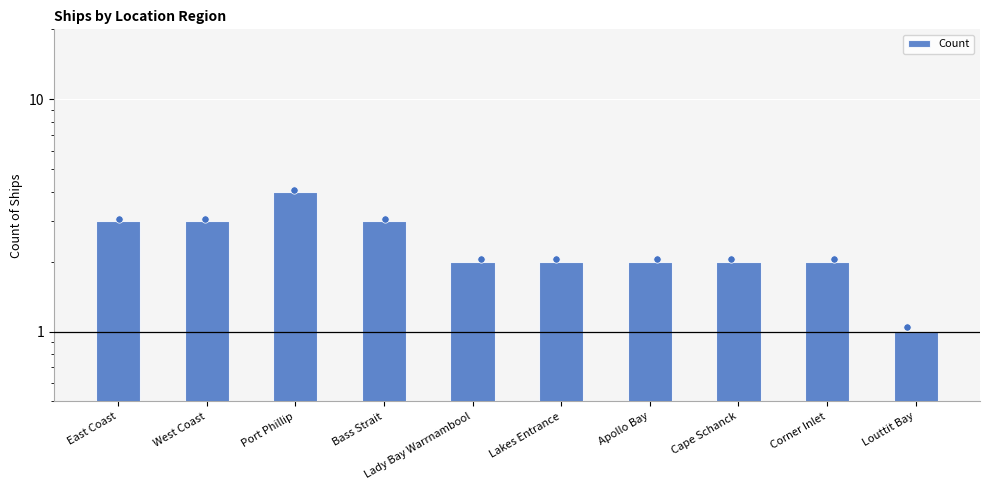

Which has a higher value, Corner Inlet or West Coast?

West Coast